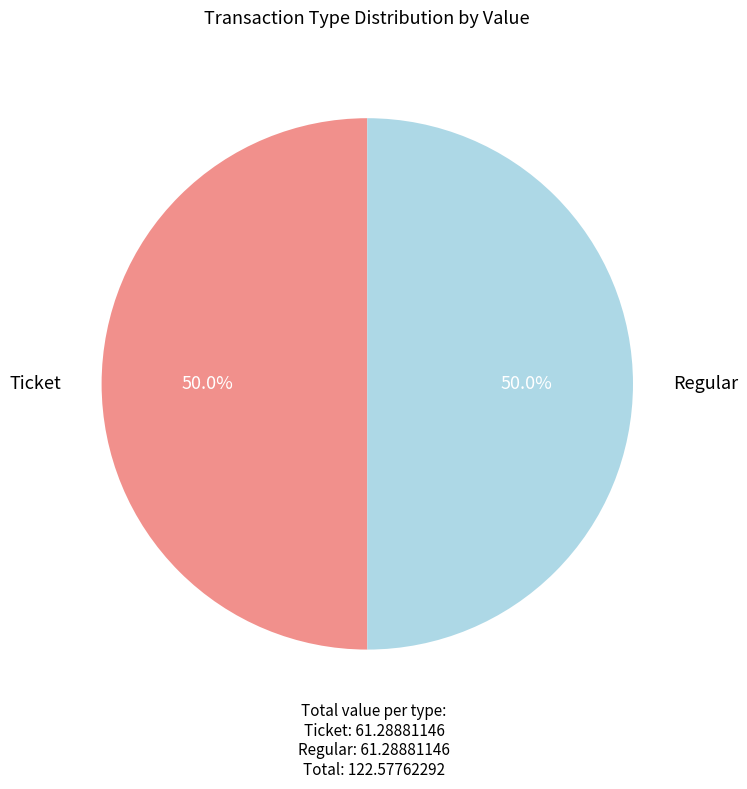

Is the sum of Ticket and Regular greater than half?

Yes